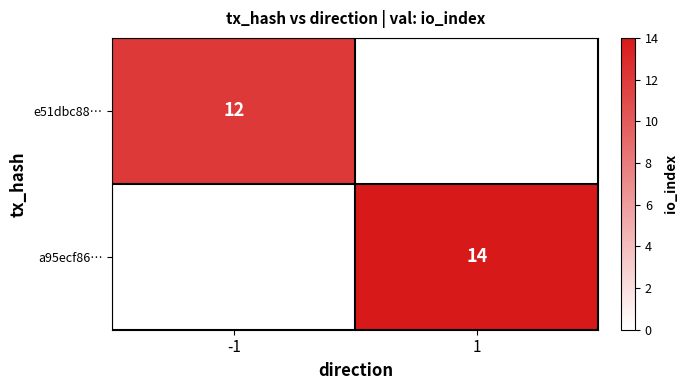

The value of a95ecf86… at 1 is 20. True or false?

False